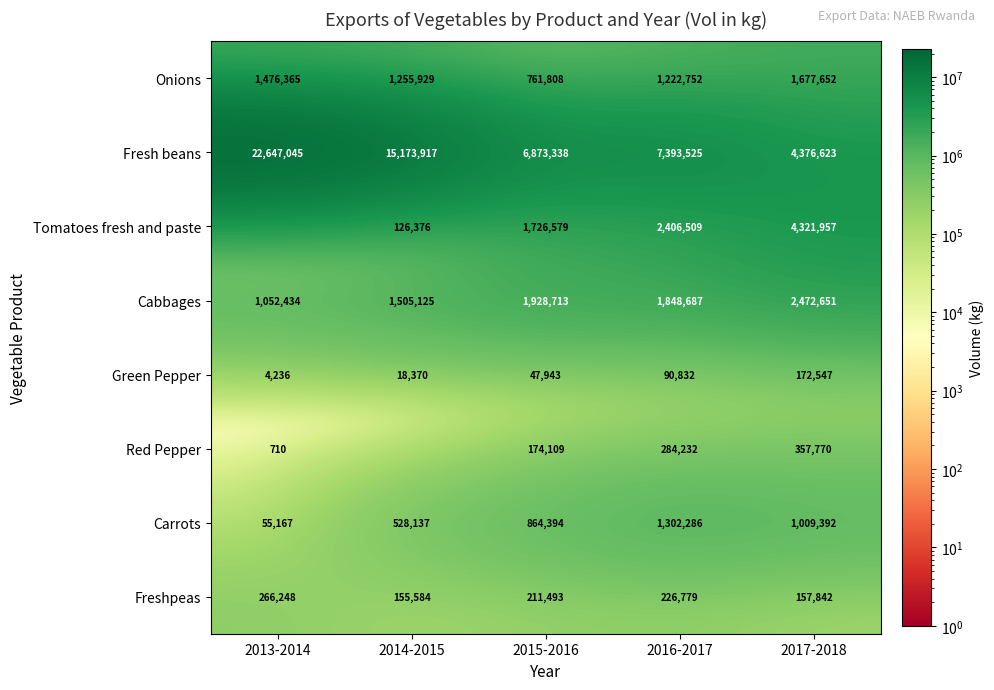

How many data points in Onions are less than 1255929?

2